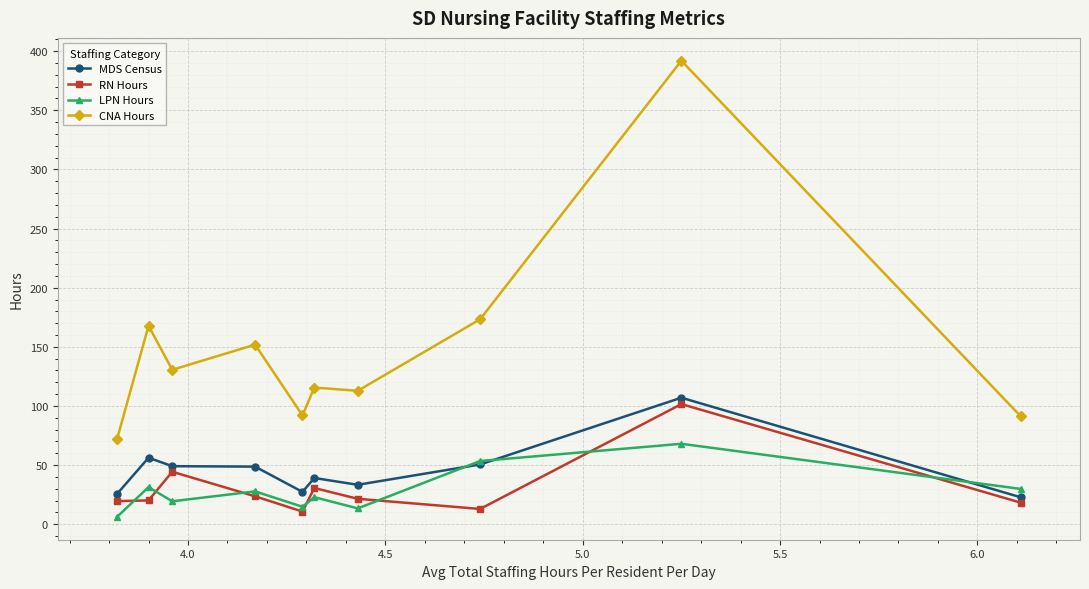

Which series has the largest total across all categories?

CNA Hours